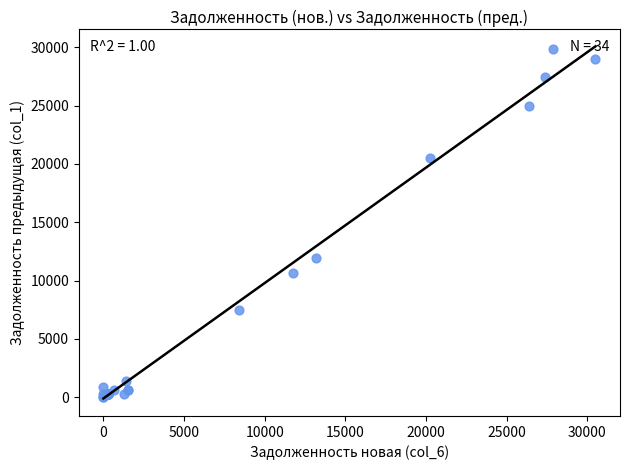

What Y value in the scatter plot is closest to 14942?

11977.9